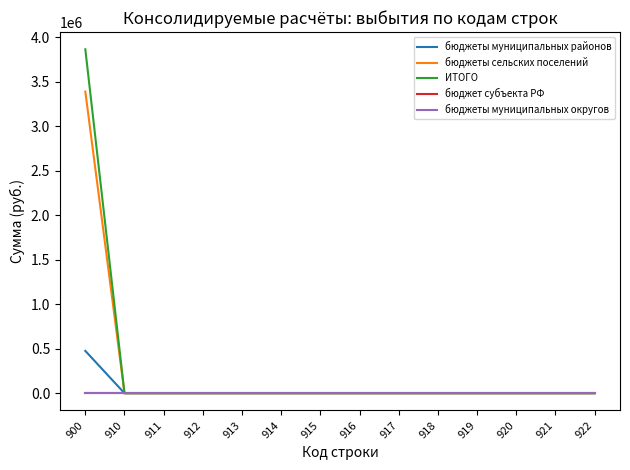

Is this an area chart (filled region under the line)?

No